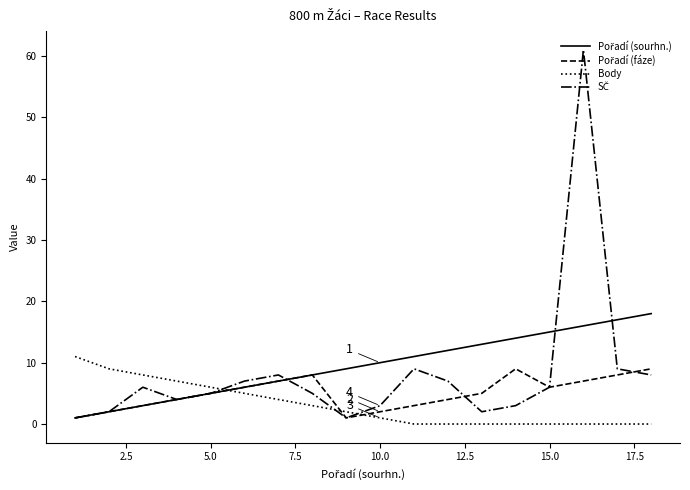

What is the greatest value displayed?

61